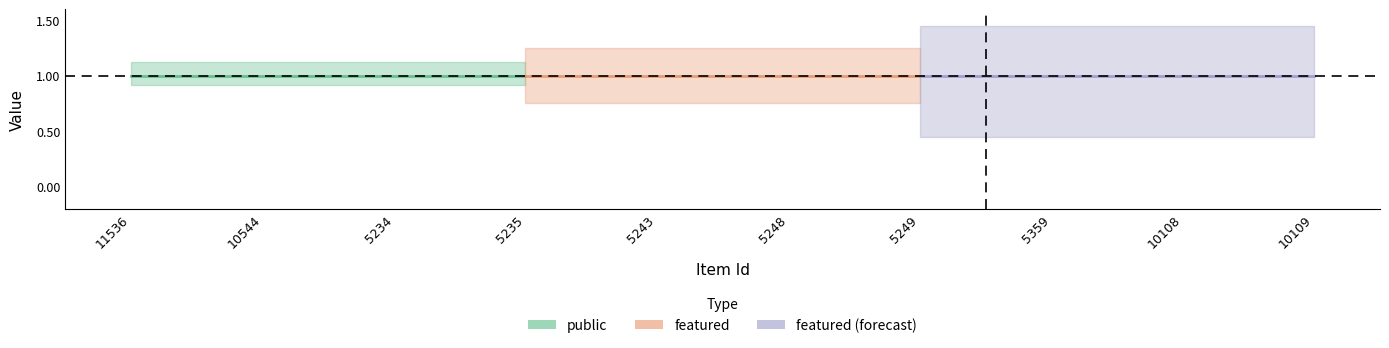

What is the lowest value of the public series?

1